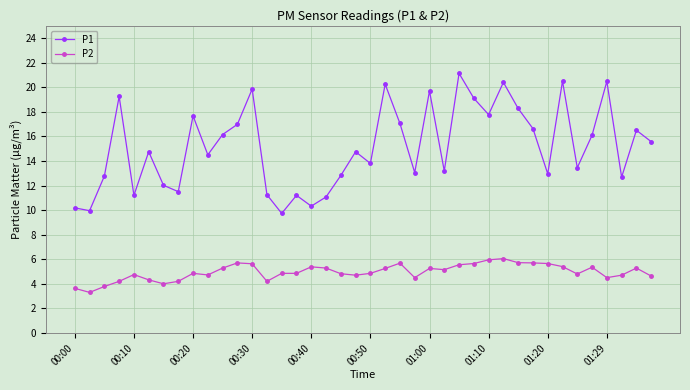

In P1, how many points are higher than both neighbors (excluding endpoints)?

13